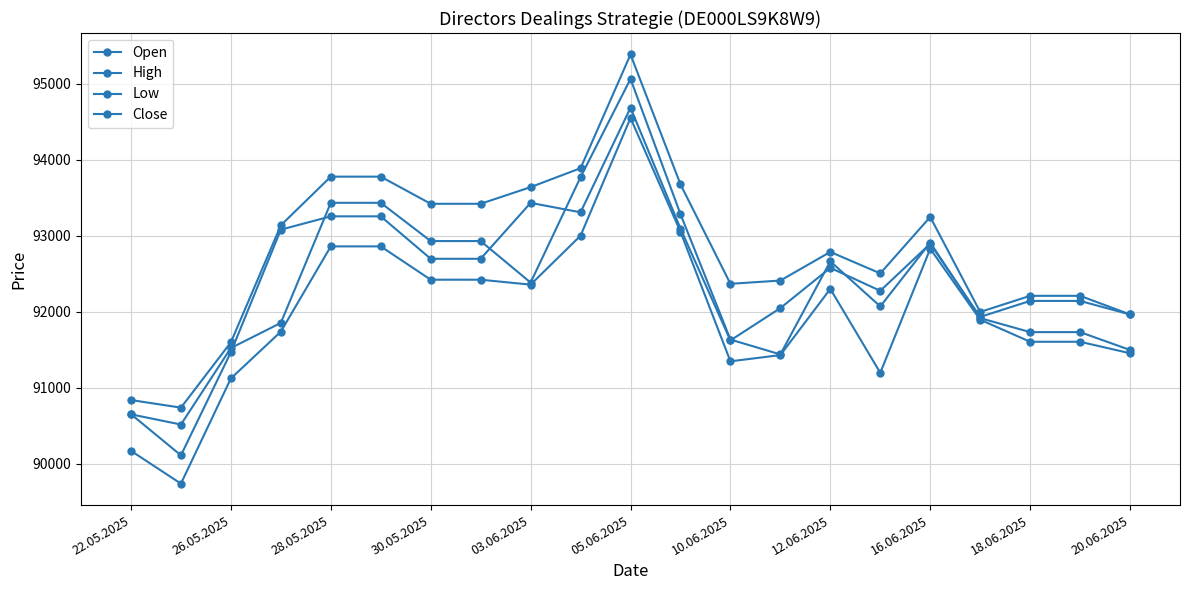

How many lines are shown in the chart?

4